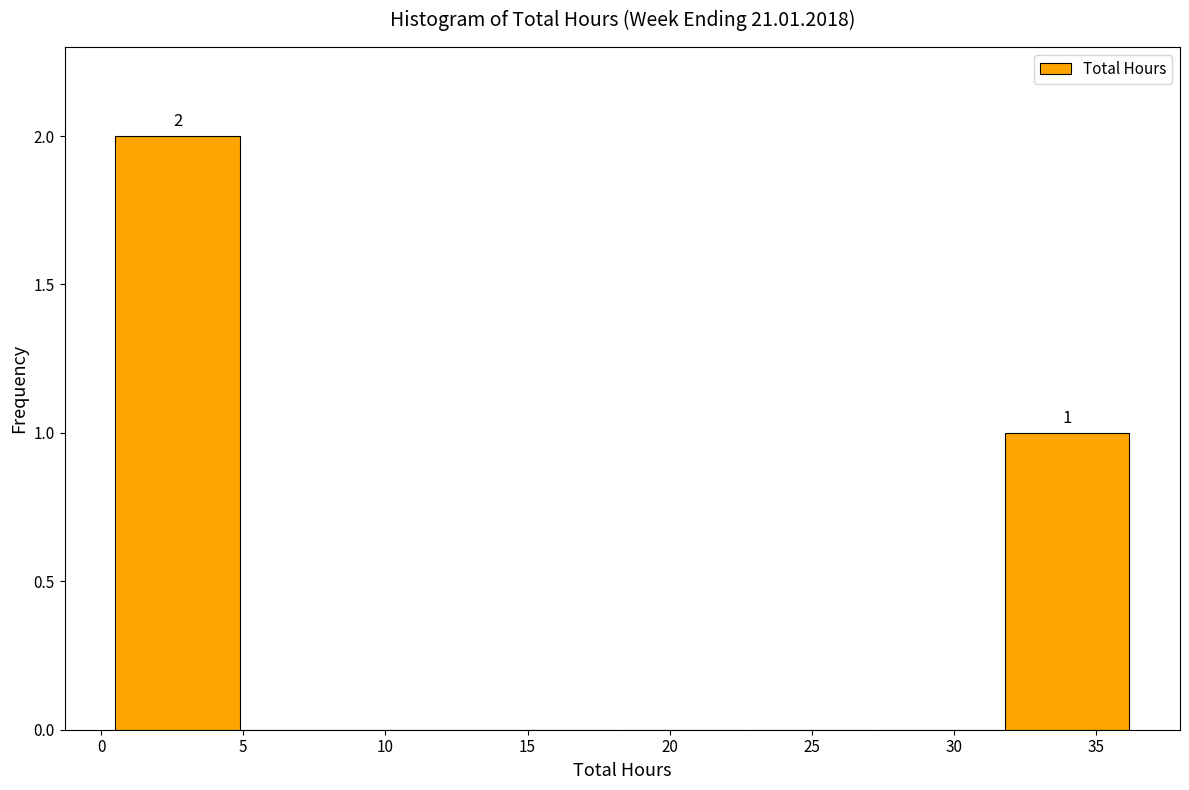

Over which range of the x-axis is the bar tallest?

0.5 to 5.0